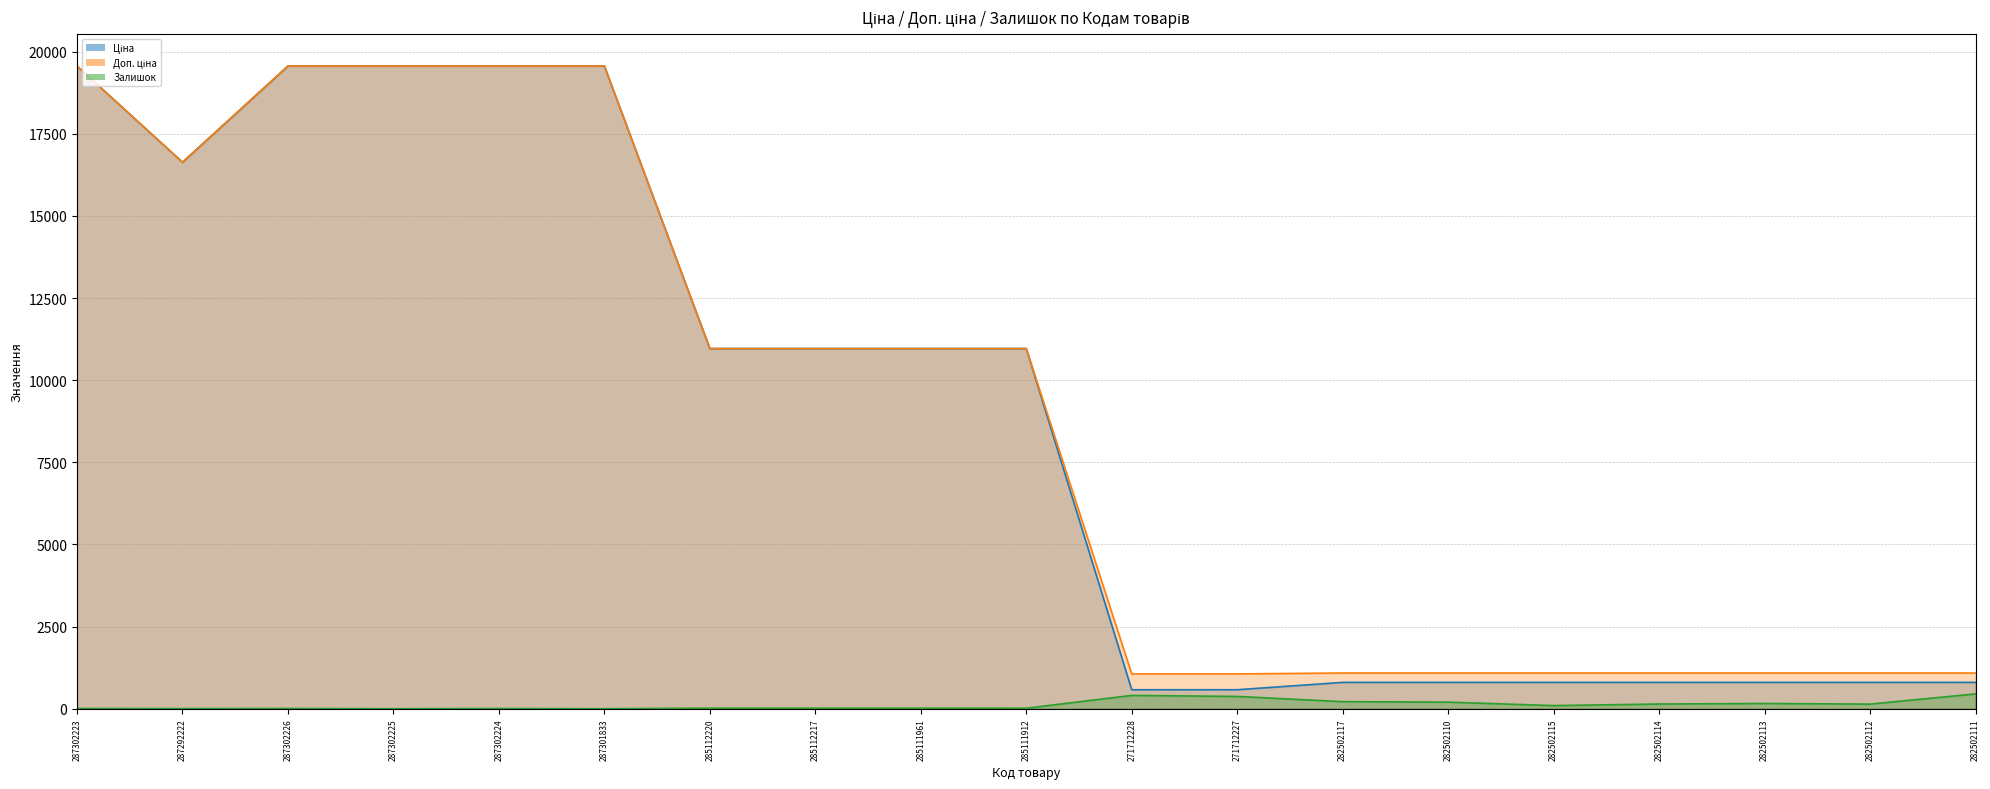

Which label corresponds to the largest value in the chart?

287302223